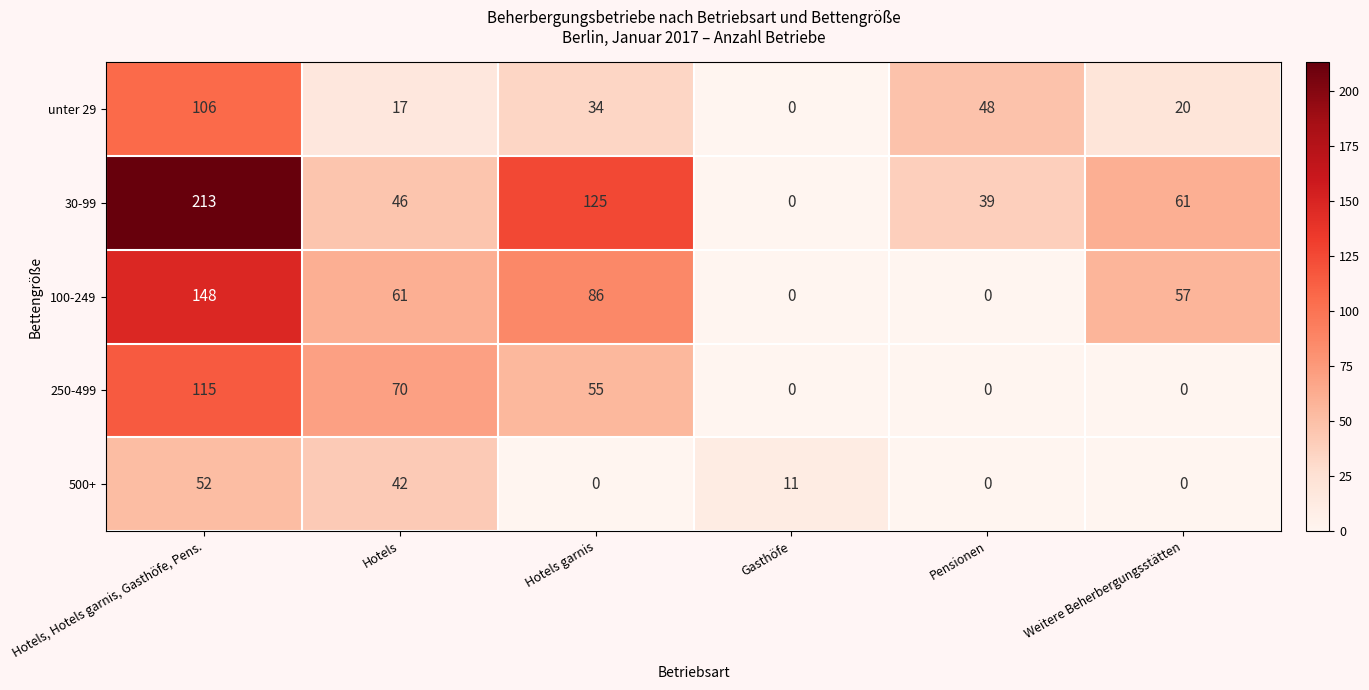

The value of 100-249 at Hotels is 89. True or false?

False